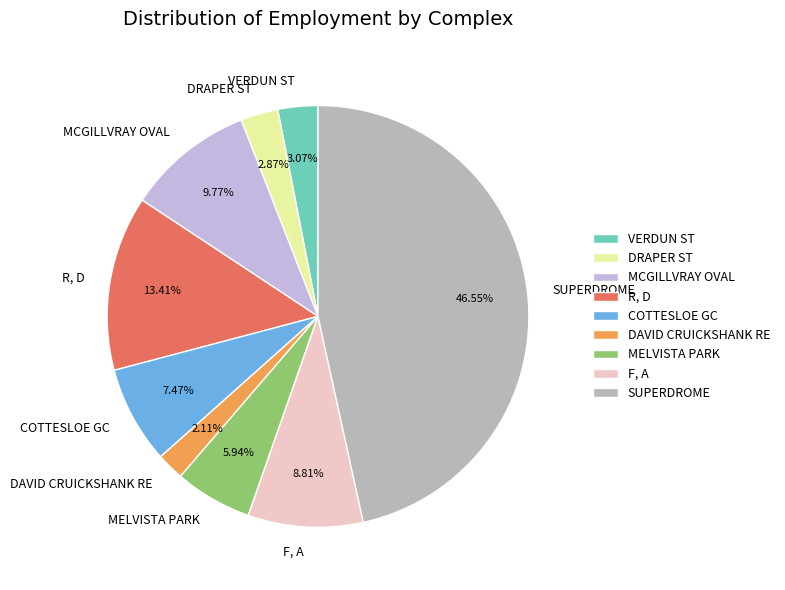

What is the smallest slice in the pie chart?

DAVID CRUICKSHANK RE